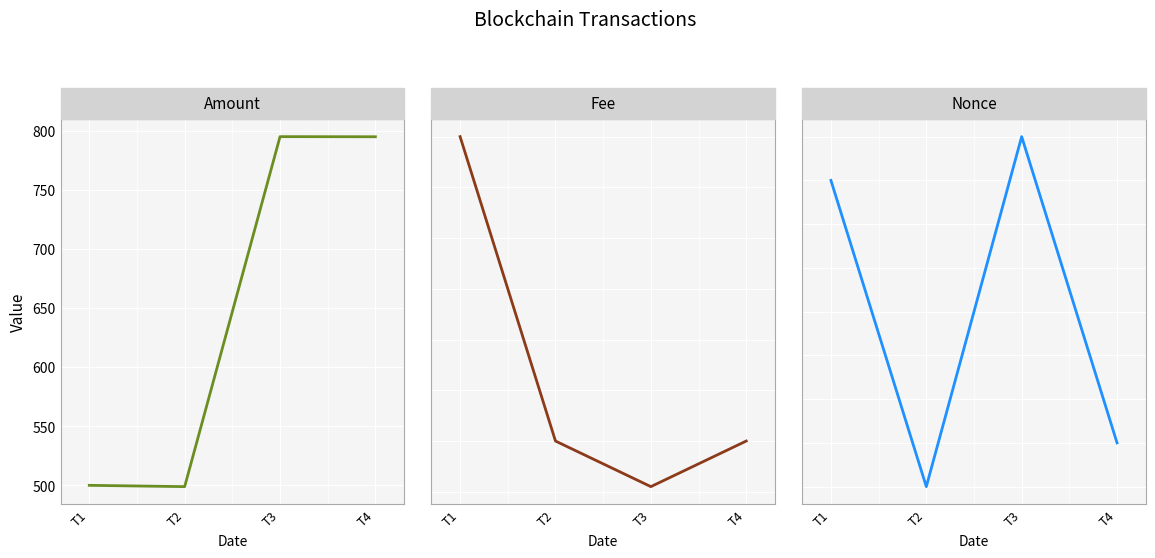

At which category does Fee reach its first local valley?

T3